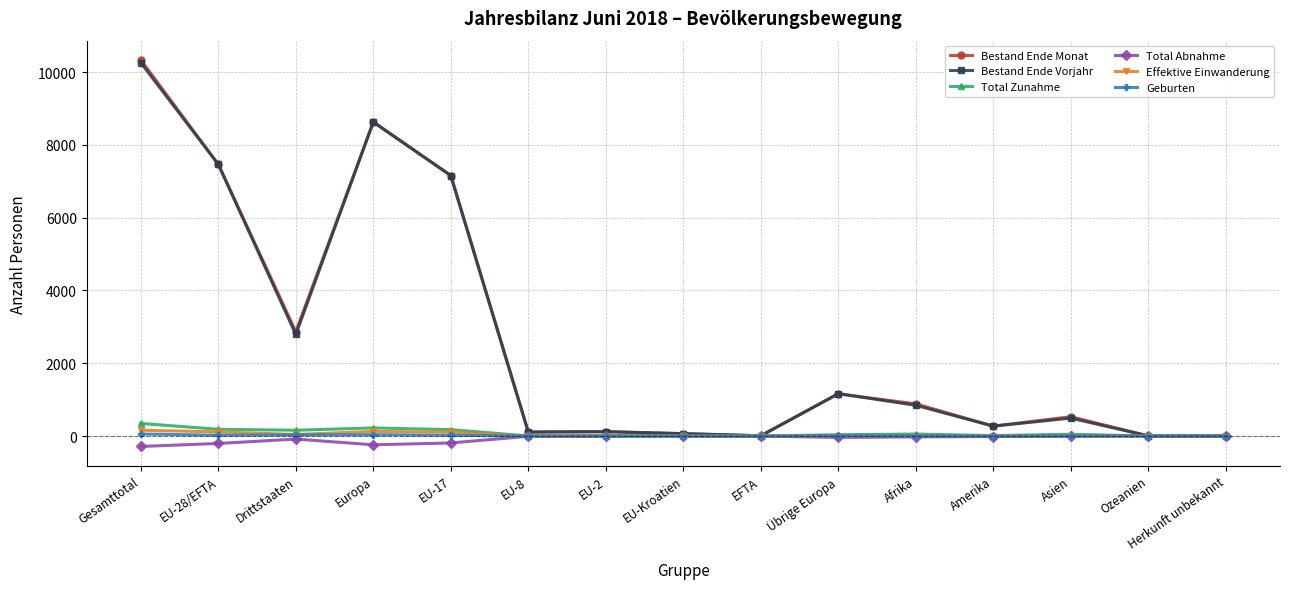

What is the greatest value displayed?

10330